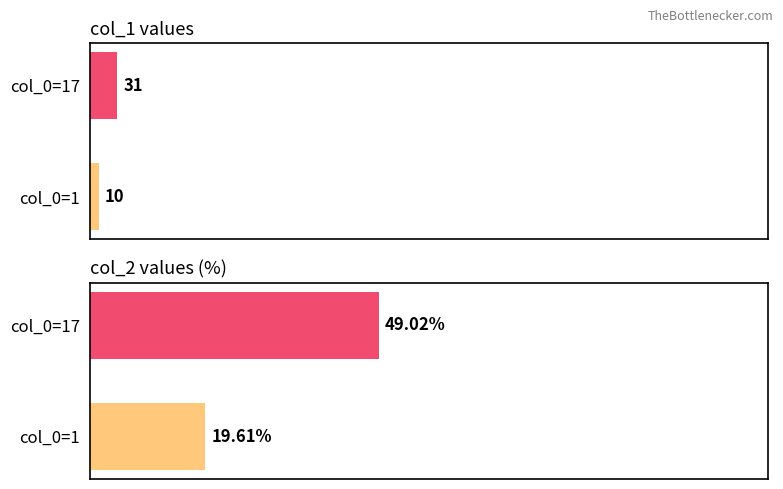

What is the maximum value shown in the chart?

49.0